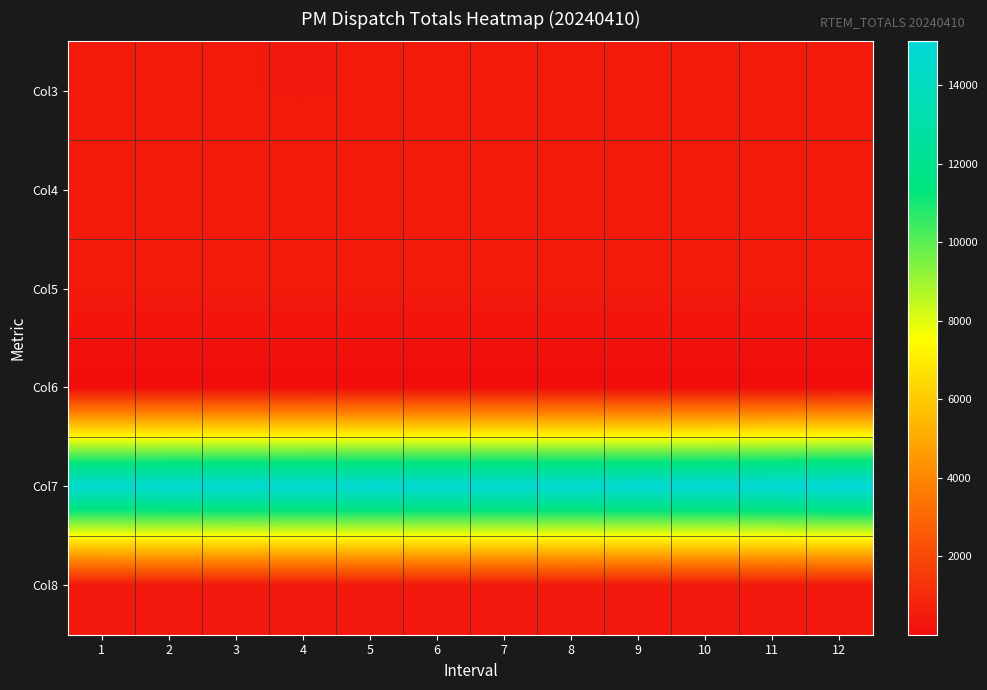

Which series has the largest range (max minus min)?

Col7